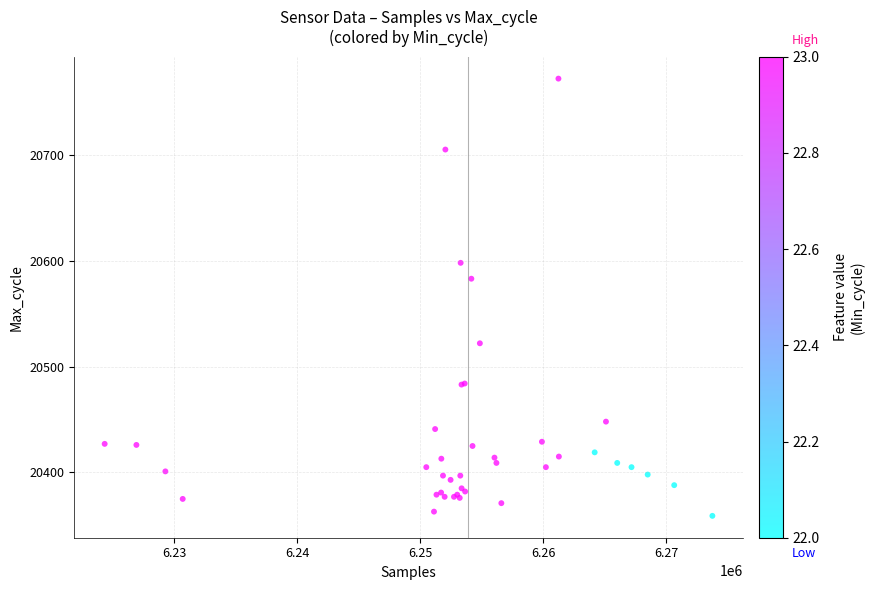

What Y value in the scatter plot is closest to 20565?

20583